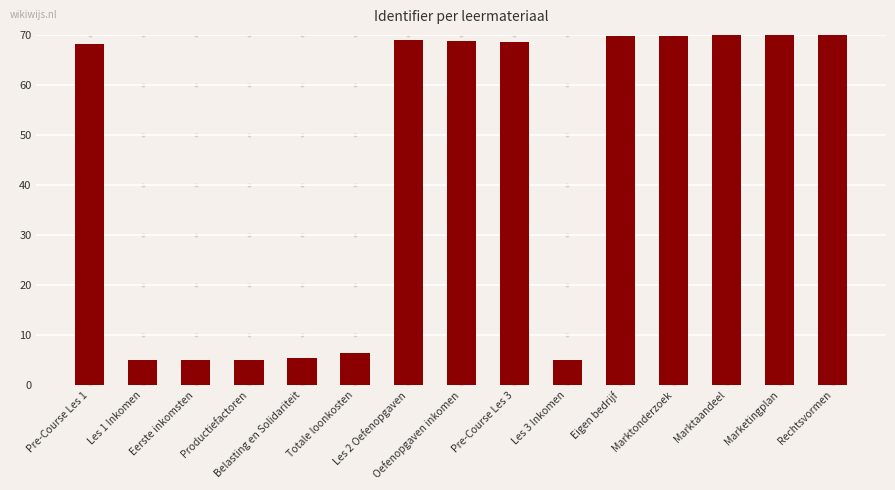

Count the number of data series in this chart.

1